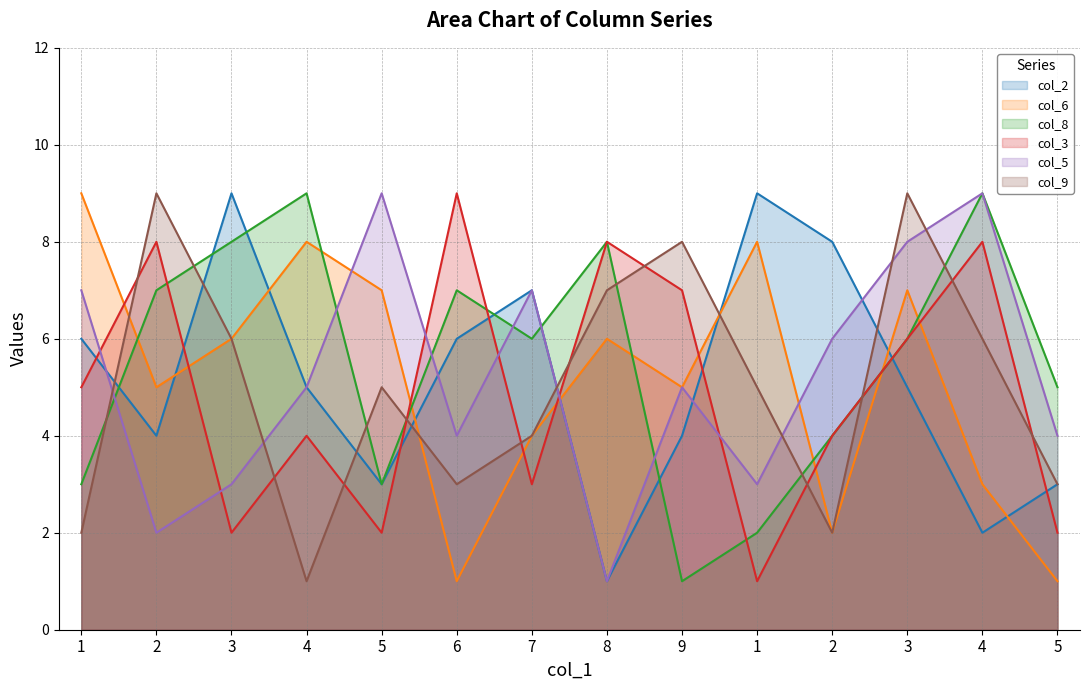

Reading left to right, transcribe all the data shown in this chart.

col_2: 6	4	9	5	3	6	7	1	4	9	8	5	2	3
col_6: 9	5	6	8	7	1	4	6	5	8	2	7	3	1
col_8: 3	7	8	9	3	7	6	8	1	2	4	6	9	5
col_3: 5	8	2	4	2	9	3	8	7	1	4	6	8	2
col_5: 7	2	3	5	9	4	7	1	5	3	6	8	9	4
col_9: 2	9	6	1	5	3	4	7	8	5	2	9	6	3